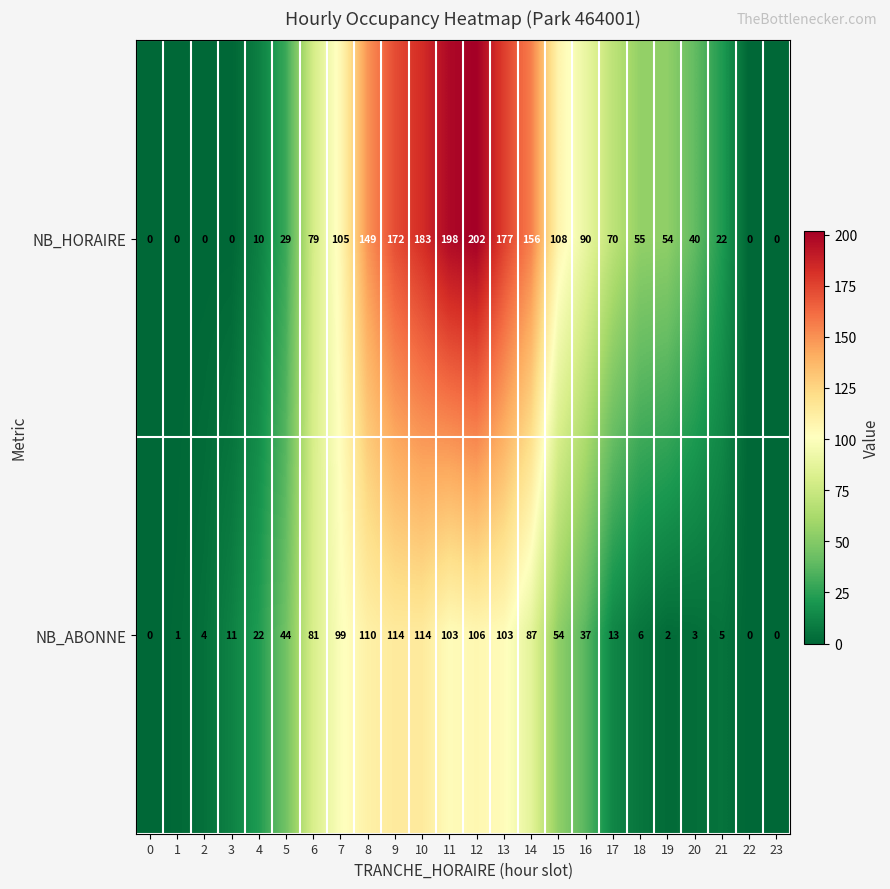

Rank the series by their average value, from lowest to highest.

NB_ABONNE, NB_HORAIRE